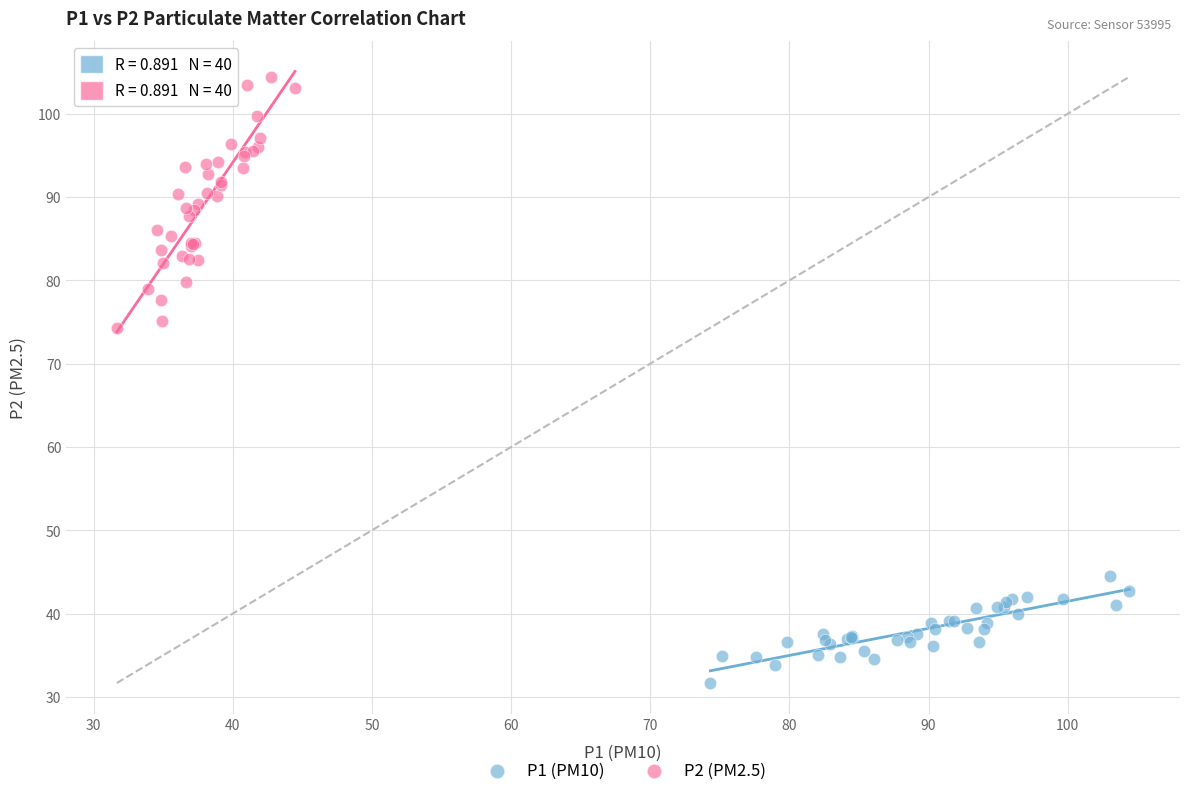

Which series has the largest Y range (max minus min)?

P2 (PM2.5)